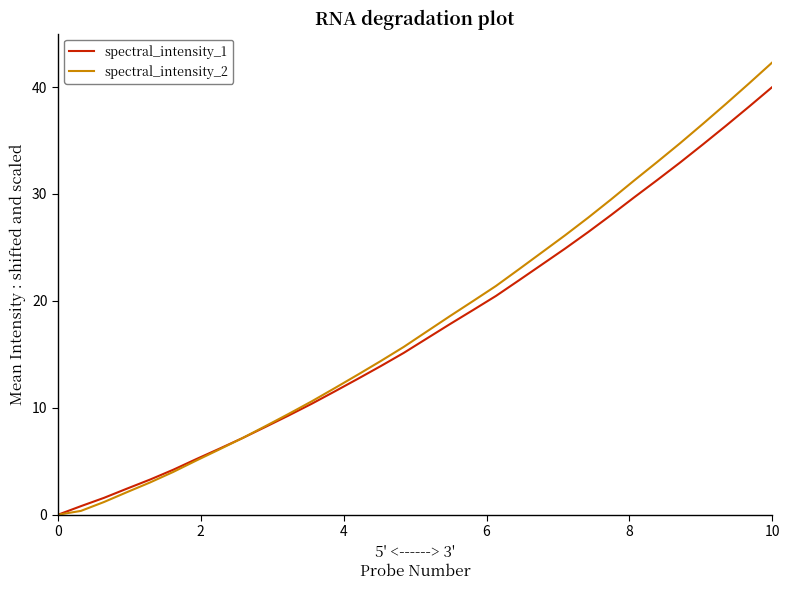

What is the maximum value shown in the chart?

42.3